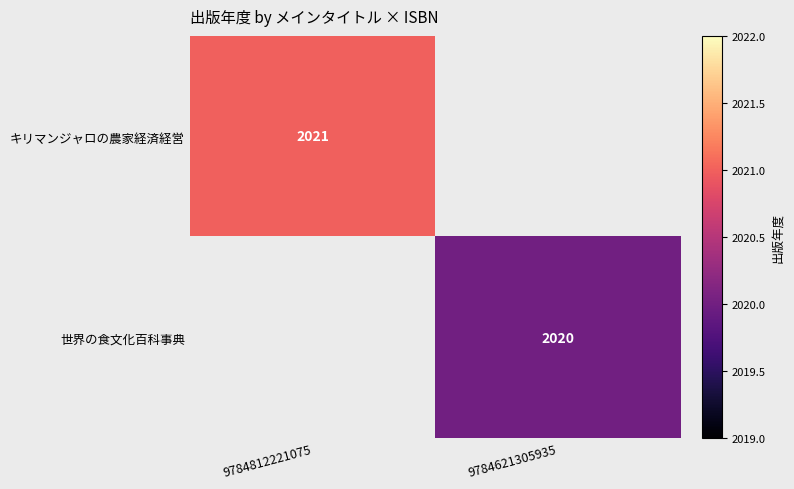

At which category is the sum across all series the highest?

9784812221075